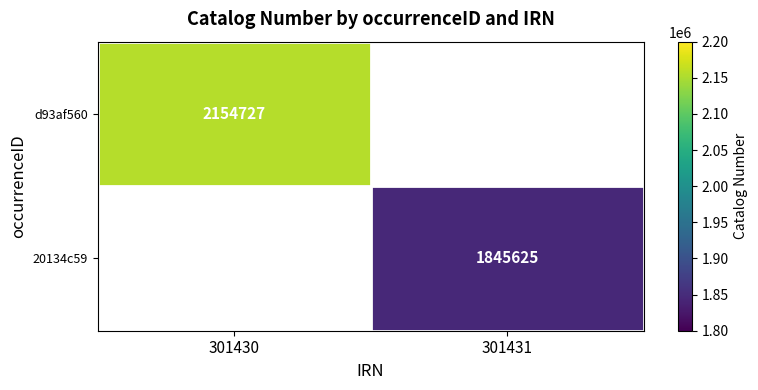

Is it true that 20134c59 equals 1845625 at 301431?

True